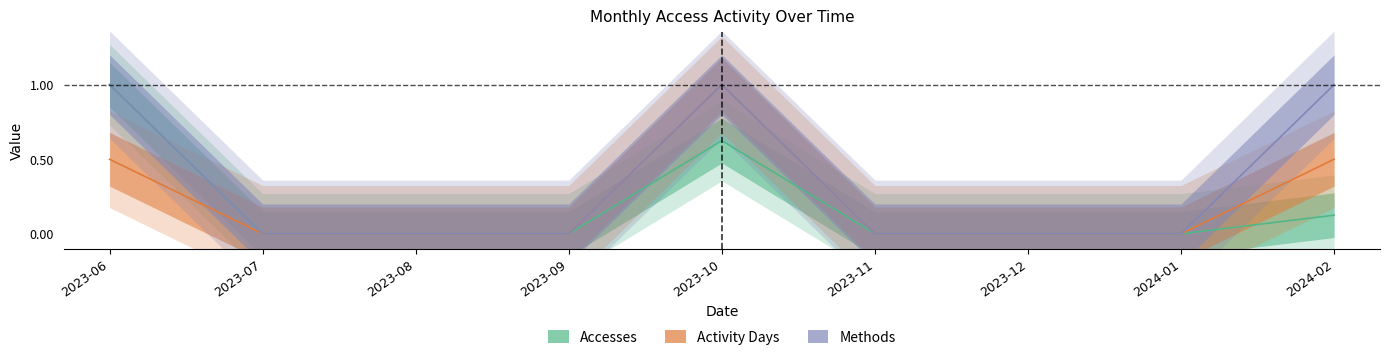

True or false: Methods and Activity Days intersect in this chart.

False